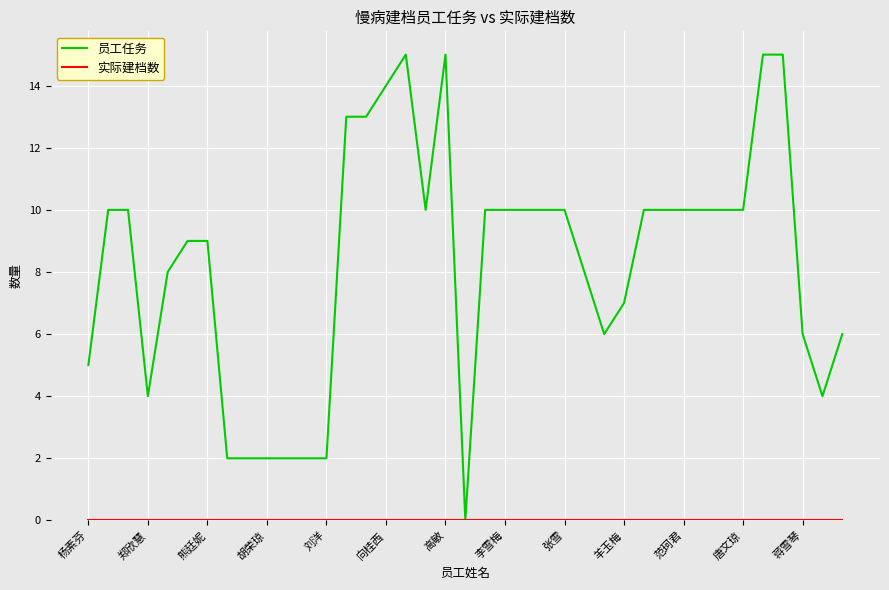

Which series has the largest range (max minus min)?

员工任务